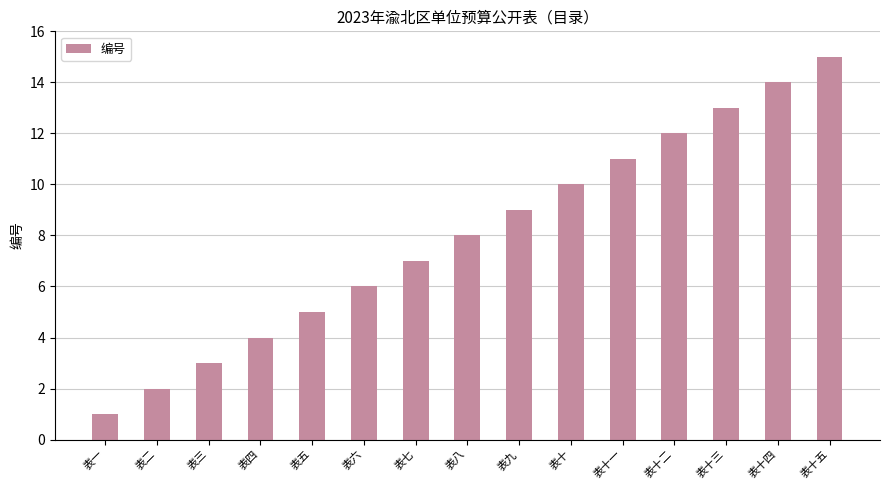

Rank the categories by value from lowest to highest.

表一, 表二, 表三, 表四, 表五, 表六, 表七, 表八, 表九, 表十, 表十一, 表十二, 表十三, 表十四, 表十五